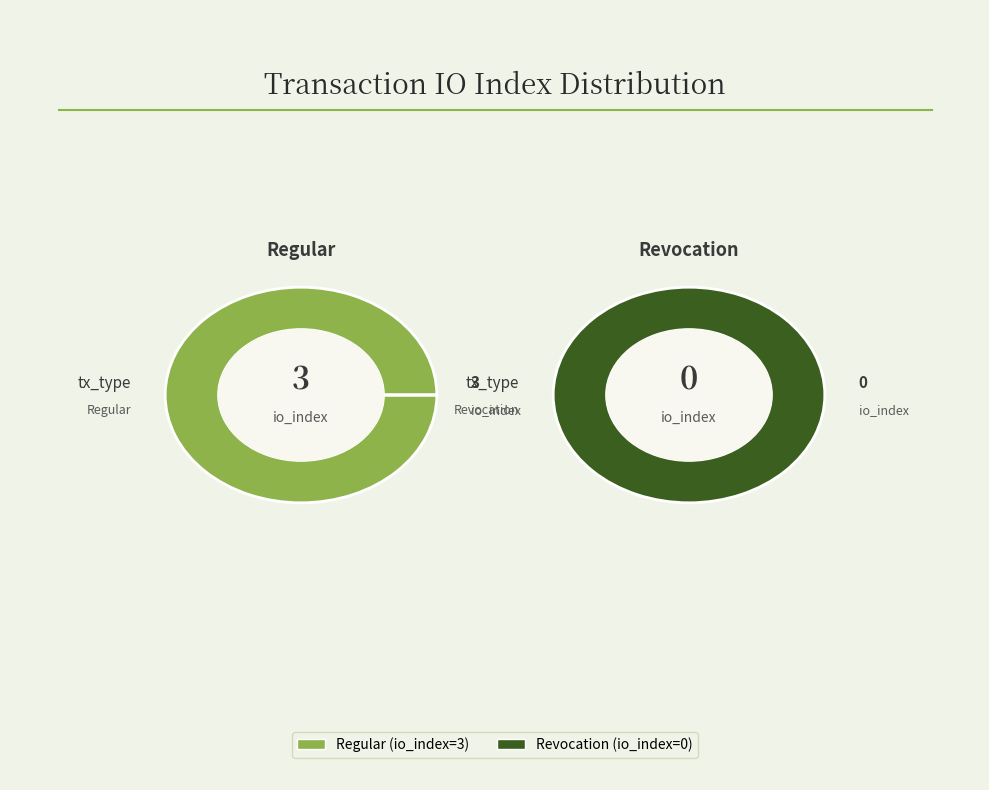

Is it true that Regular (io_index=3) is 100% of the pie?

True